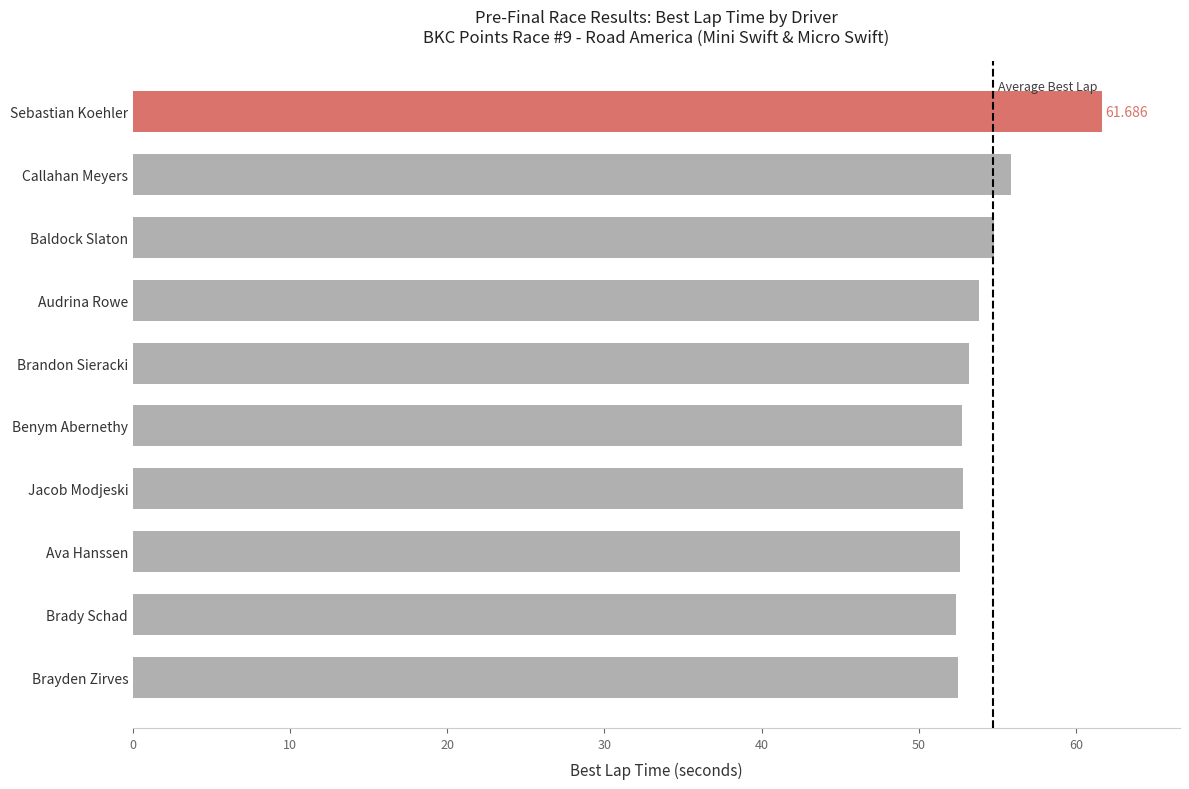

Where is the data nearest to the value 57?

Callahan Meyers